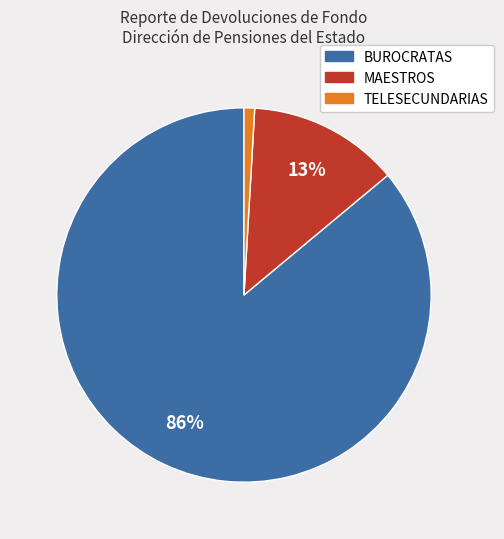

Is the sum of MAESTROS and TELESECUNDARIAS greater than half?

No